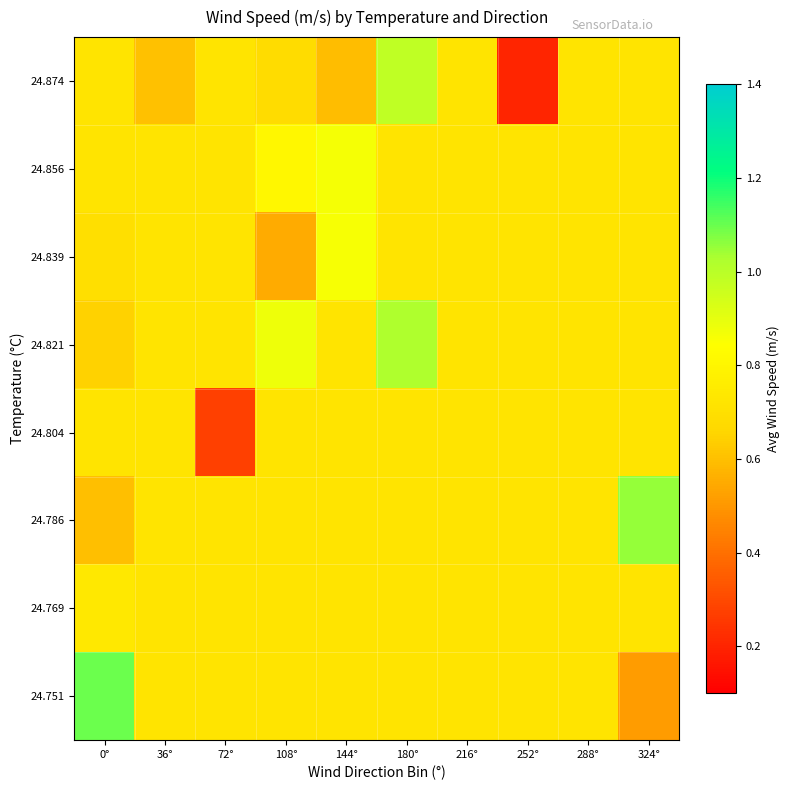

Reading left to right, extract all data points from this chart.

24.751: 0°=1.1	36°=0.7	72°=0.7	108°=0.7	144°=0.7	180°=0.7	216°=0.7	252°=0.7	288°=0.7	324°=0.5
24.769: 0°=0.7	36°=0.7	72°=0.7	108°=0.7	144°=0.7	180°=0.7	216°=0.7	252°=0.7	288°=0.7	324°=0.7
24.786: 0°=0.6	36°=0.7	72°=0.7	108°=0.7	144°=0.7	180°=0.7	216°=0.7	252°=0.7	288°=0.7	324°=1.1
24.804: 0°=0.7	36°=0.7	72°=0.3	108°=0.7	144°=0.7	180°=0.7	216°=0.7	252°=0.7	288°=0.7	324°=0.7
24.821: 0°=0.6	36°=0.7	72°=0.7	108°=0.9	144°=0.7	180°=1.0	216°=0.7	252°=0.7	288°=0.7	324°=0.7
24.839: 0°=0.7	36°=0.7	72°=0.7	108°=0.6	144°=0.9	180°=0.7	216°=0.7	252°=0.7	288°=0.7	324°=0.7
24.856: 0°=0.7	36°=0.7	72°=0.7	108°=0.8	144°=0.9	180°=0.7	216°=0.7	252°=0.7	288°=0.7	324°=0.7
24.874: 0°=0.7	36°=0.6	72°=0.7	108°=0.7	144°=0.6	180°=1.0	216°=0.7	252°=0.2	288°=0.7	324°=0.7